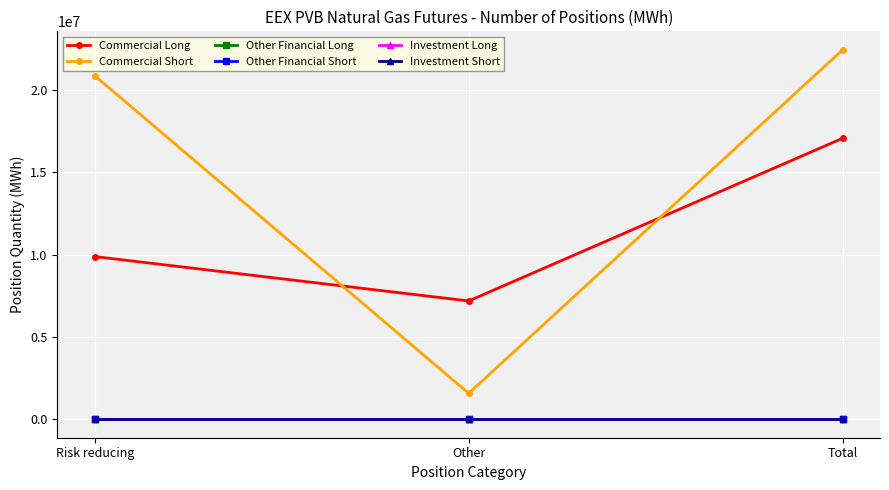

List the labels in order of Other Financial Short value, smallest first.

Risk reducing, Other, Total